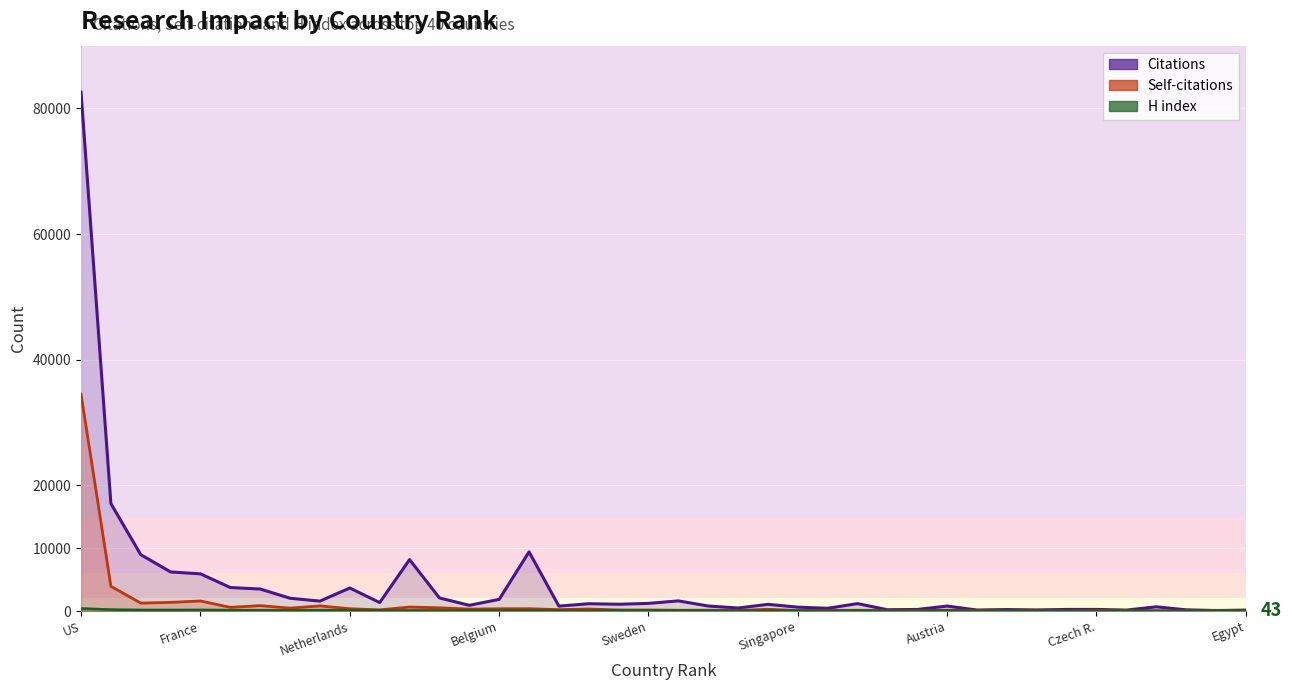

What is the difference between the second highest and second lowest values in the Self-citations series?

3921